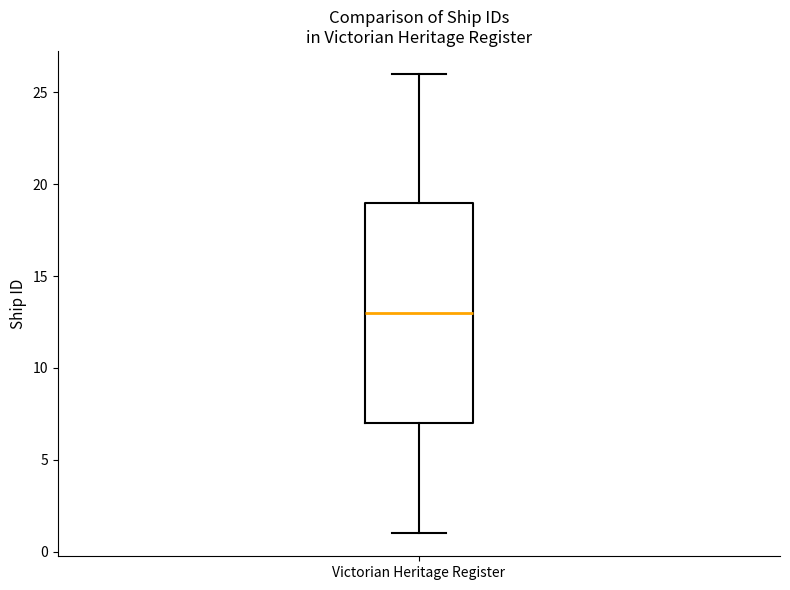

Transcribe this box plot: give where the median line is, the range the box spans, and where the two whiskers end, as read against the y-axis. The values are not printed on the chart, so give them approximately, as read against the axis.

median 13, box 7 to 19, whiskers 1 to 26